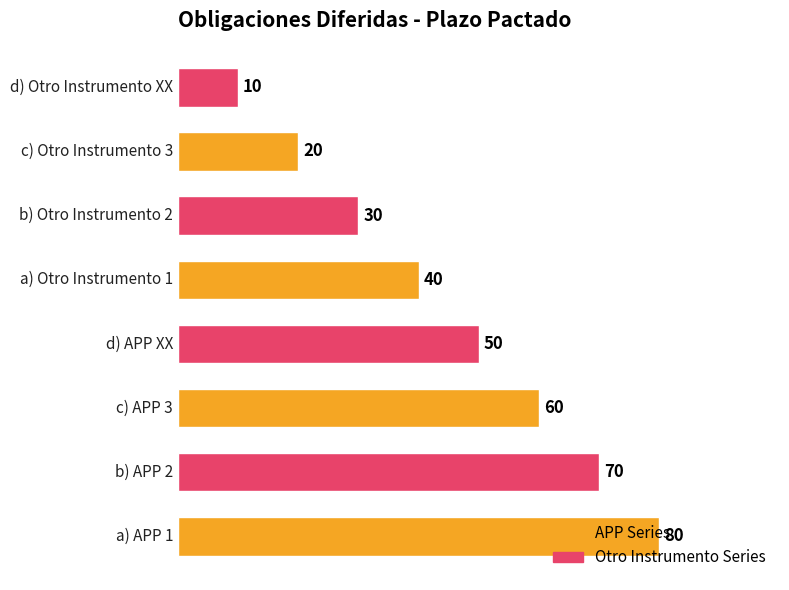

What is the sum of all values?

360